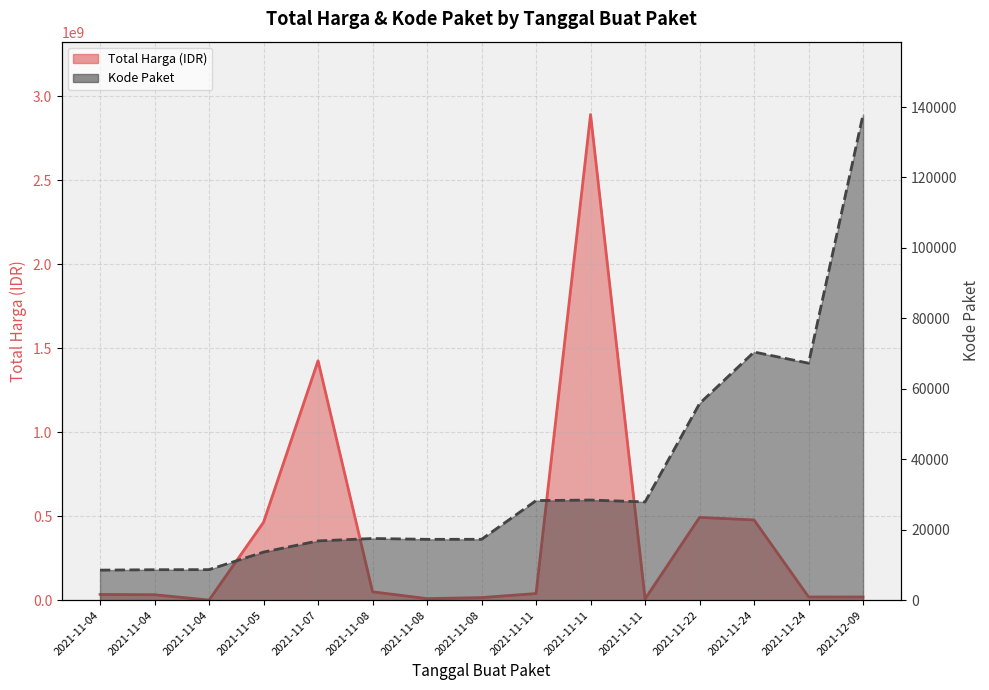

True or false: Kode Paket and Total Harga (IDR) cross at least once.

False